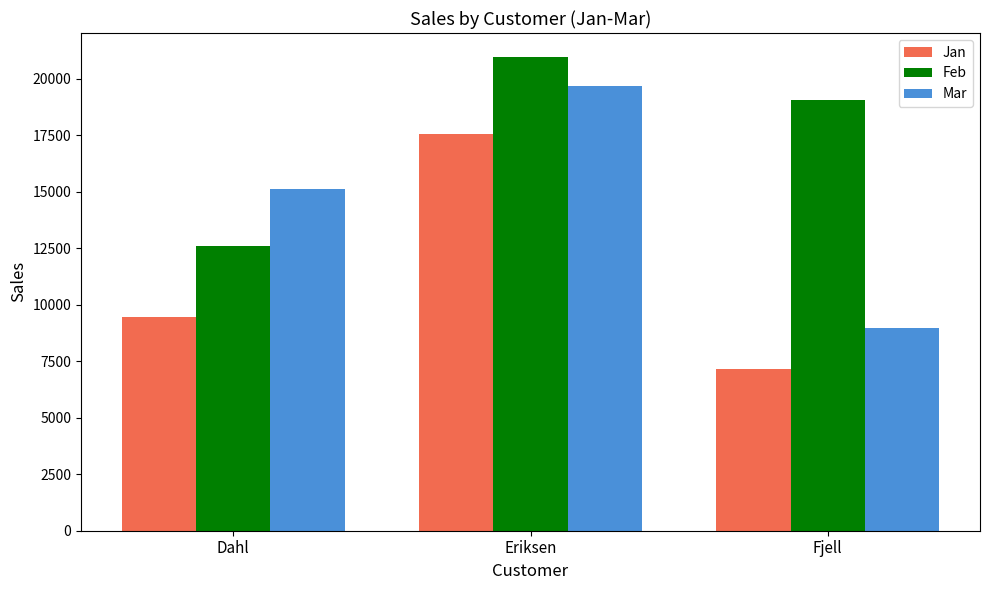

Which category has the highest value in the Jan series?

Eriksen